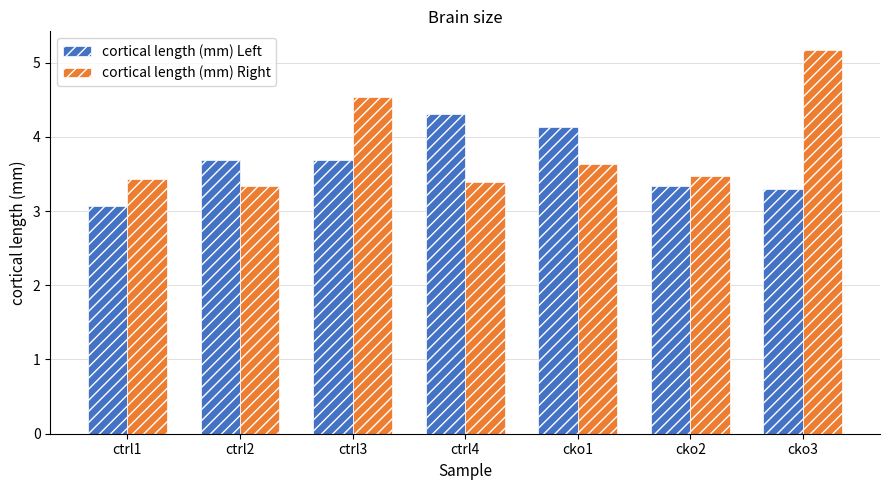

How many cortical length (mm) Right values are between 3 and 4?

5